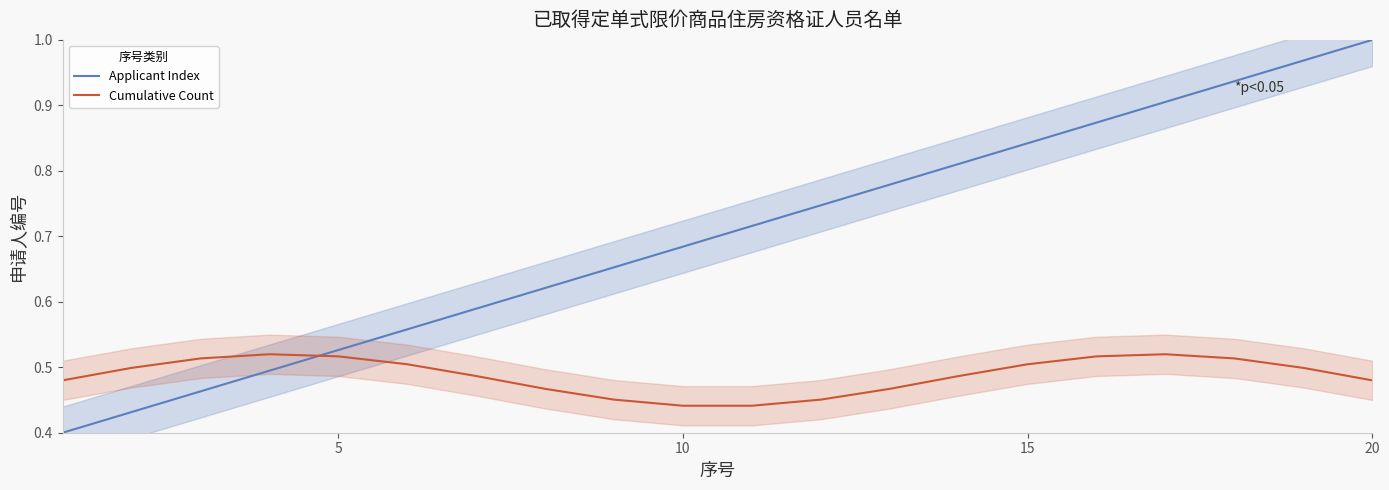

True or false: Cumulative Count has a value of 0.3 at 20.

False